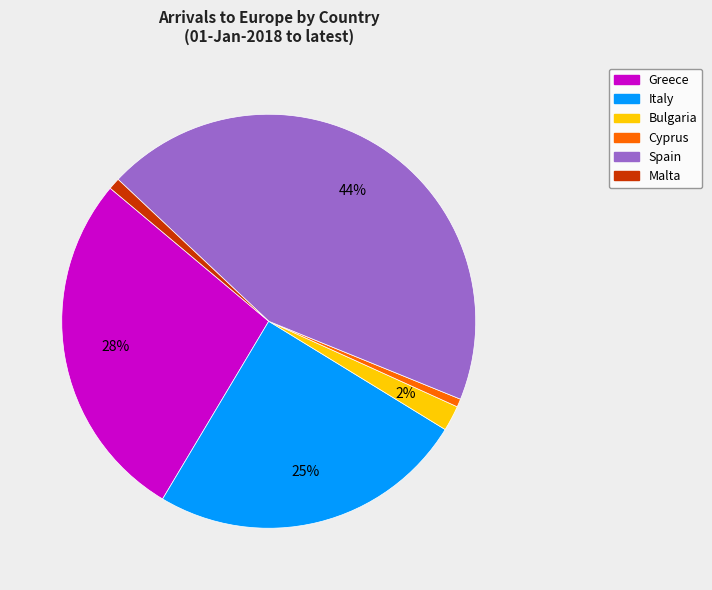

What percentage is the Malta slice, to the nearest percent?

1%